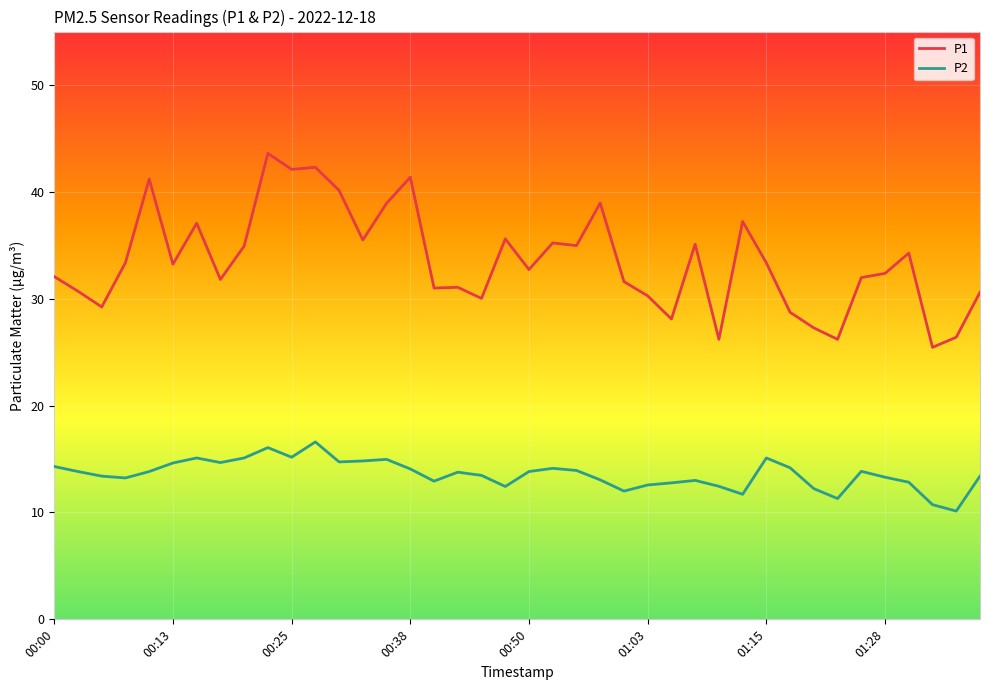

True or false: P1 and P2 intersect in this chart.

False